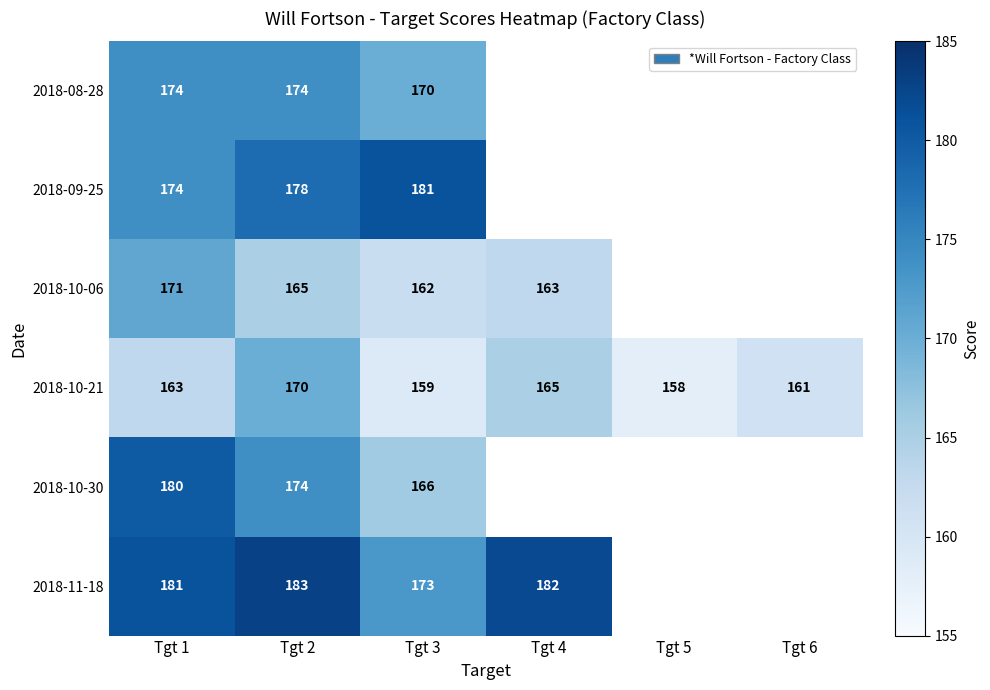

True or false: 2018-11-18 has a value of 183 at Tgt 2.

True